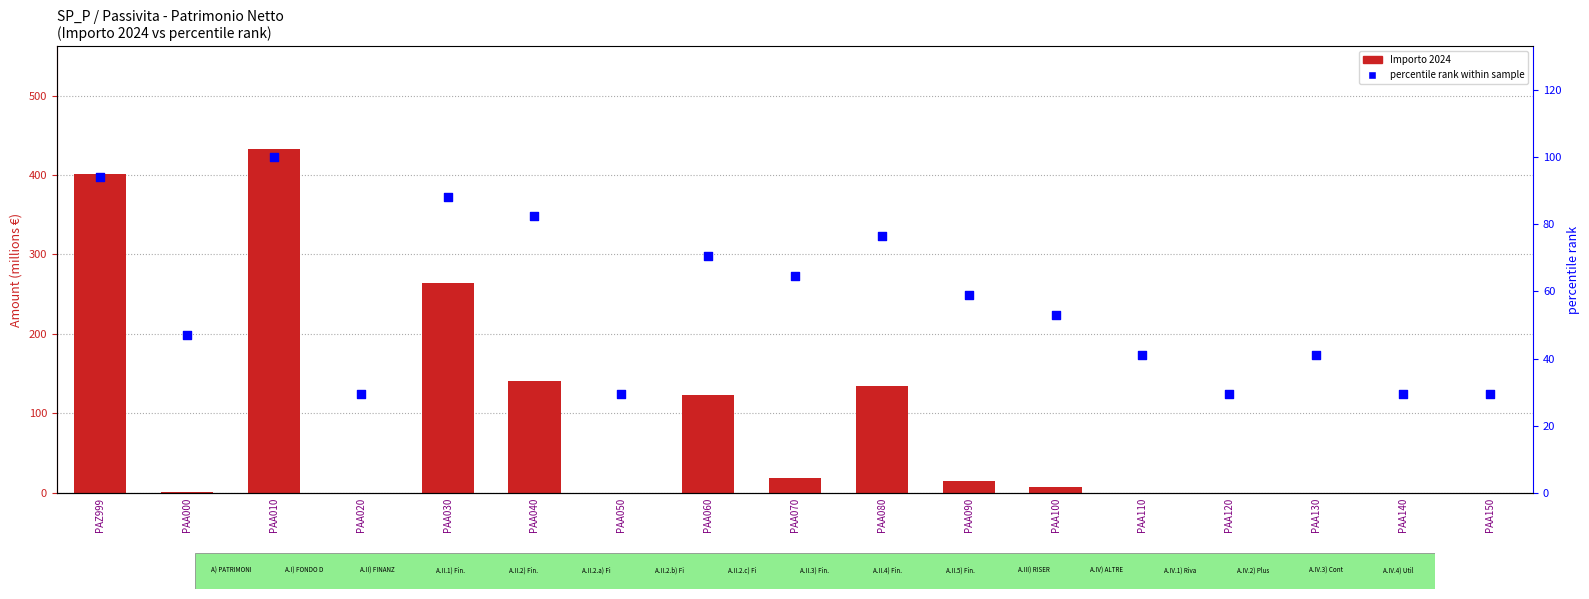

Which series reaches the minimum Y coordinate?

Importo 2024